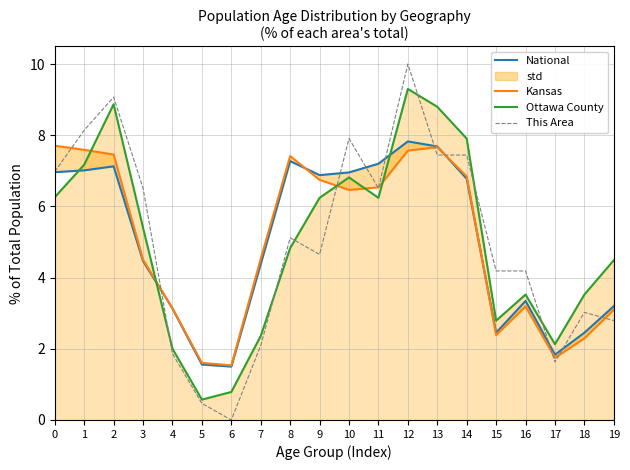

The Ottawa County series shows 3.5 at 16. True or false?

True